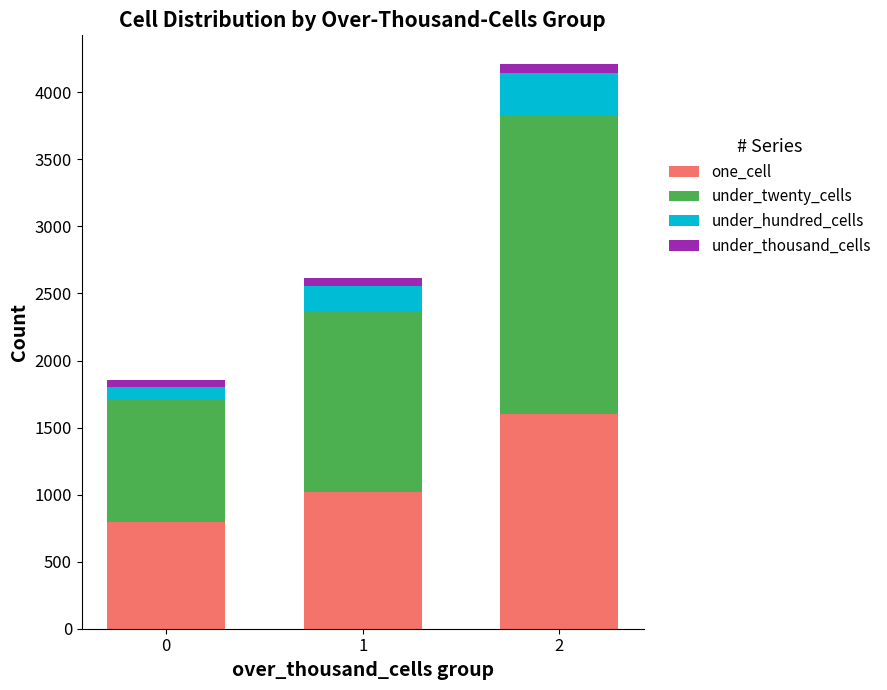

Reading right to left, transcribe the values for one_cell.

1598	1020	798